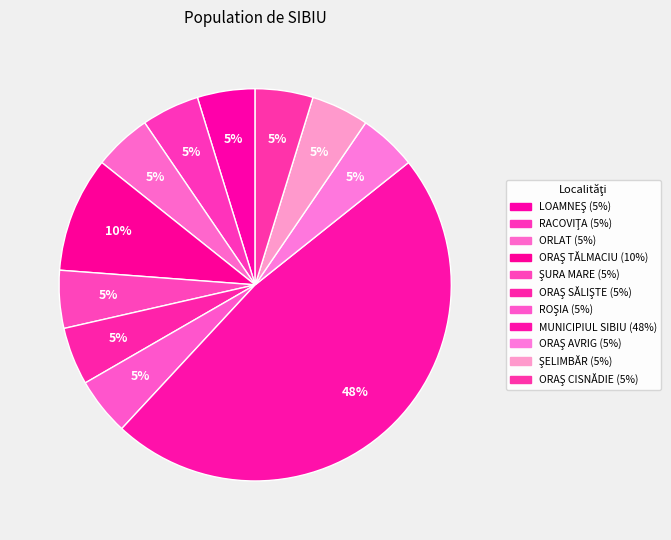

Count the number of slices in the pie.

11